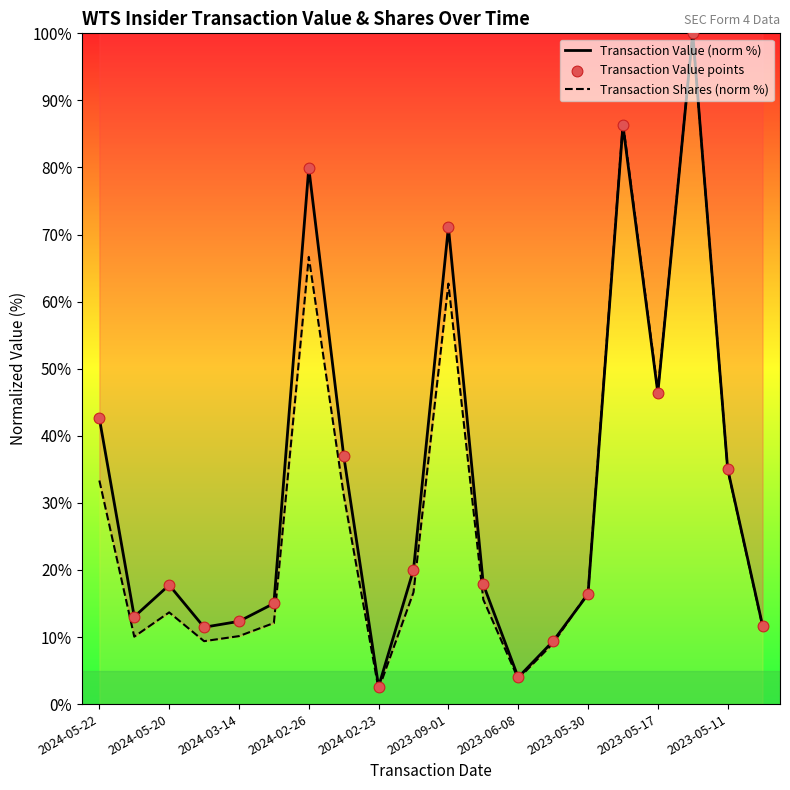

Is the value of Transaction Shares (norm %) at 2023-05-17 greater than the value of Transaction Value (norm %) at 2023-06-08?

Yes